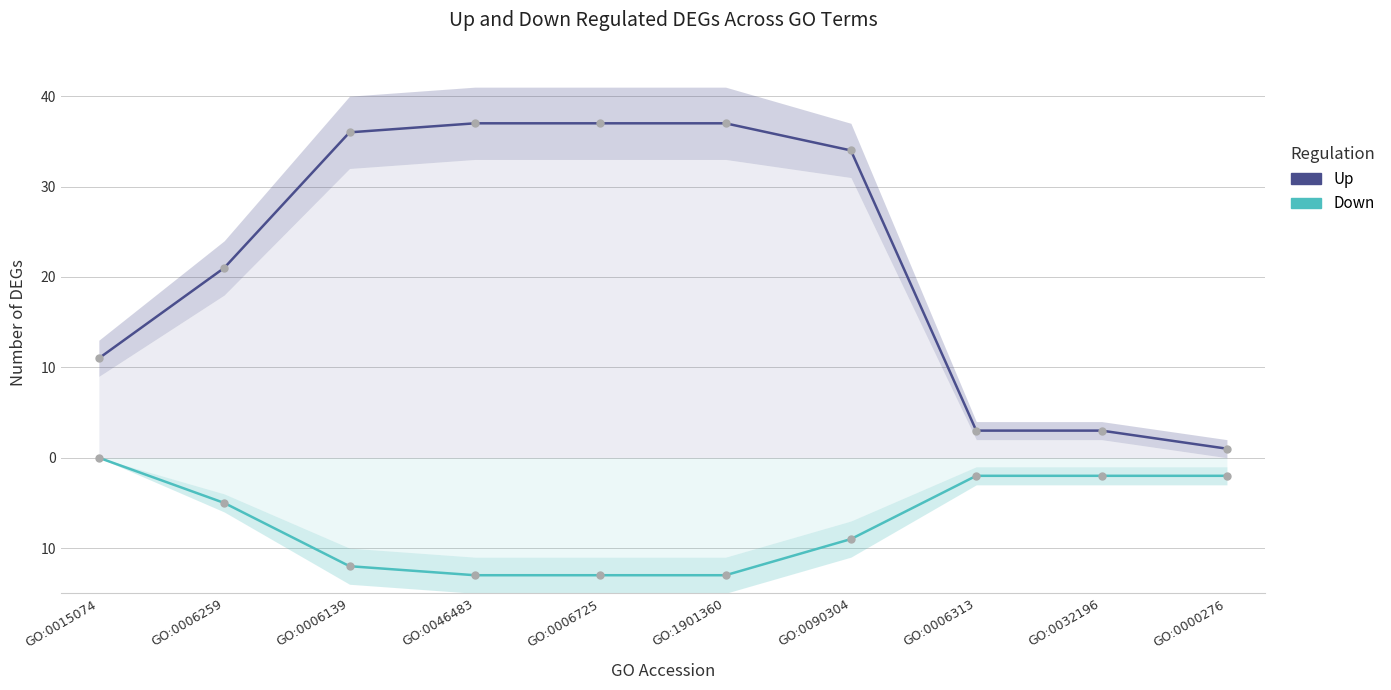

True or false: Up and Down cross at least once.

False